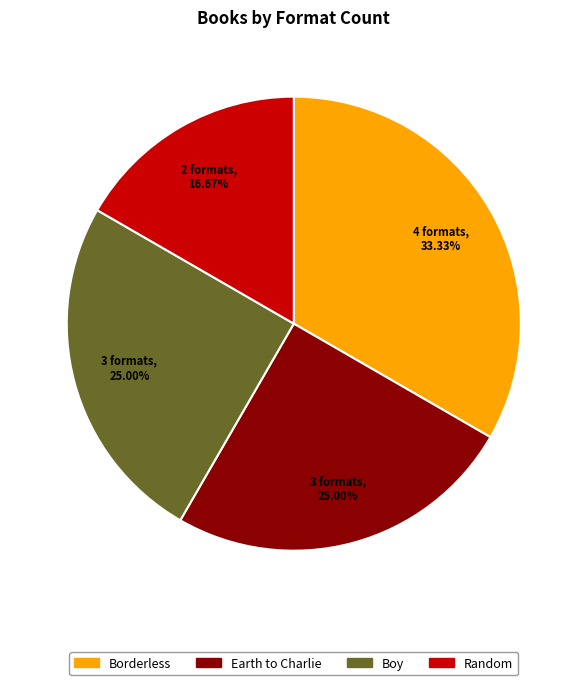

Which has a higher value, Random or Boy?

Boy